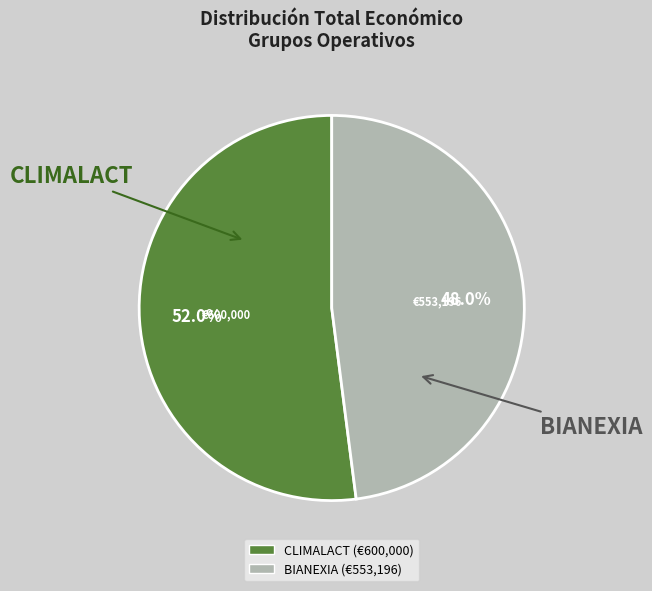

True or false: BIANEXIA accounts for 48% of the total.

True